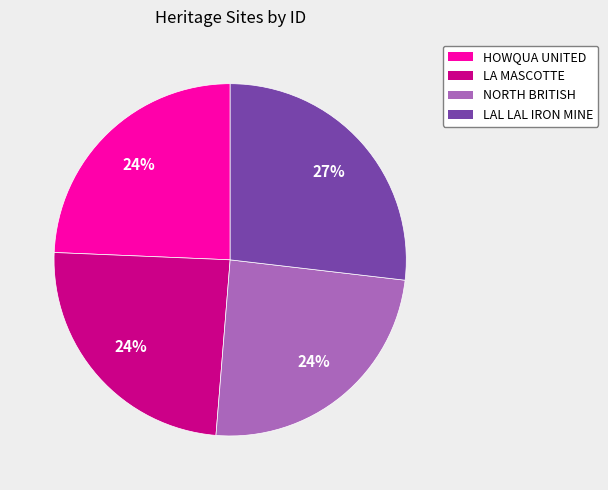

Does any single category account for the majority?

No